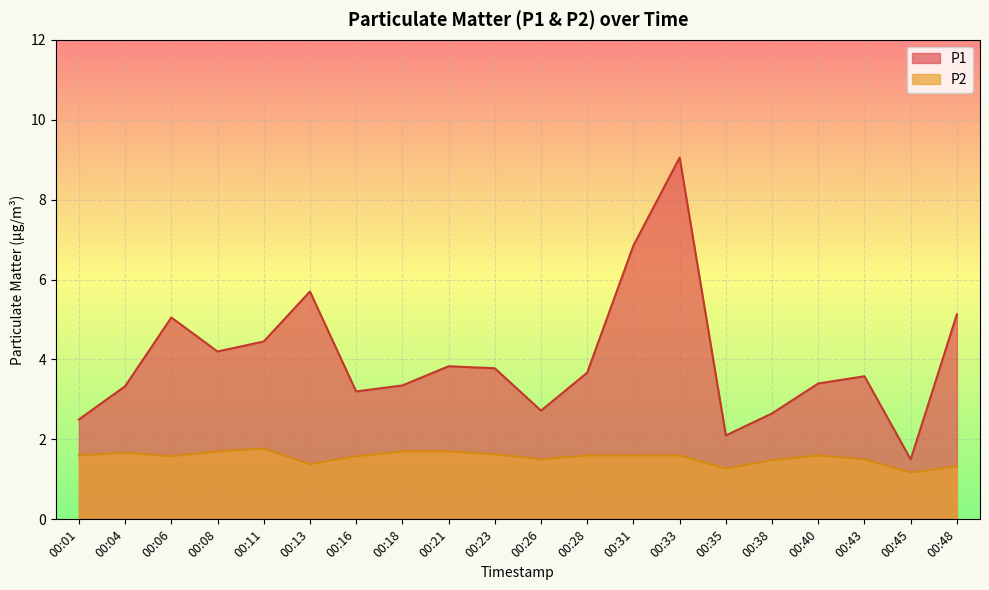

At which category does P1 reach its first local valley?

00:08